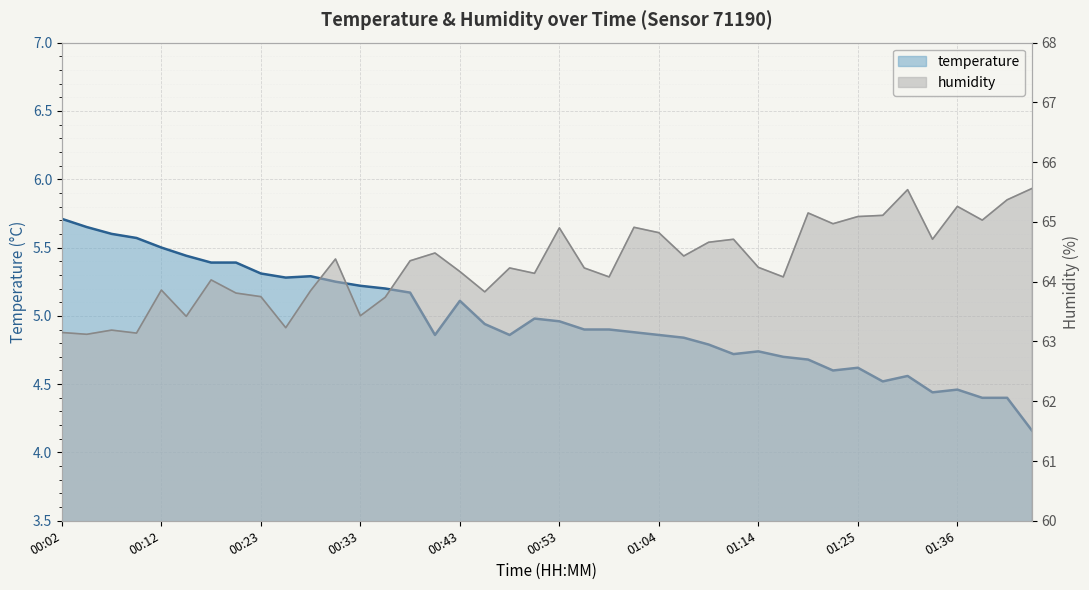

What is the maximum value shown in the chart?

65.6